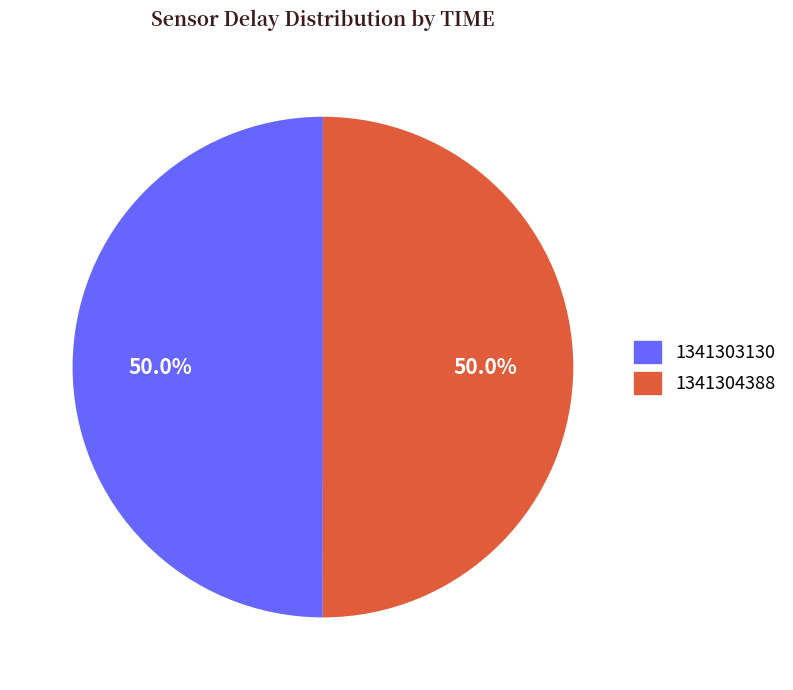

Is the sum of 1341304388 and 1341303130 greater than half?

Yes